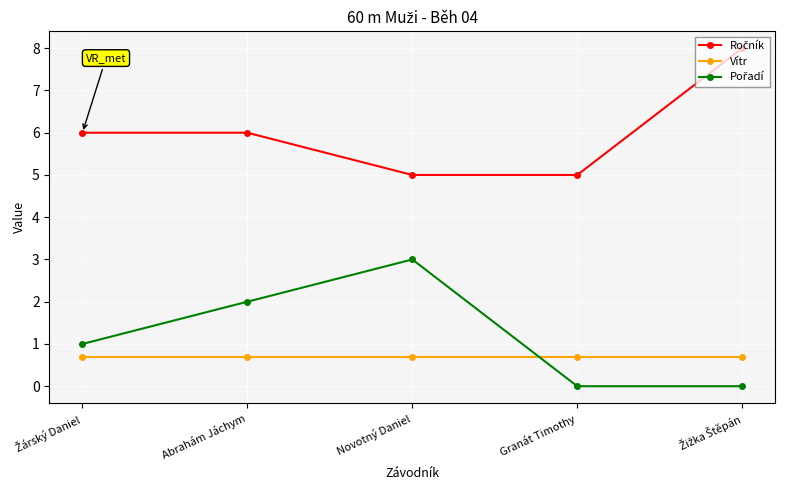

What is the value of the Vítr point at the 5th from the left?

0.7